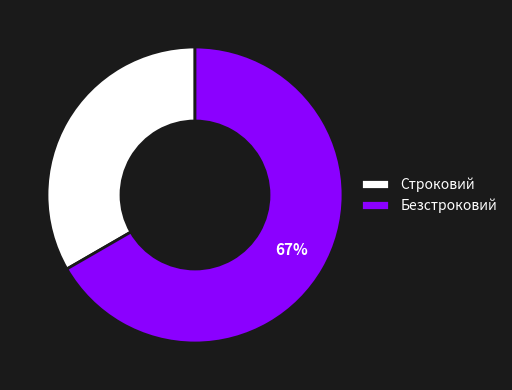

Is there a majority slice in this chart?

Yes